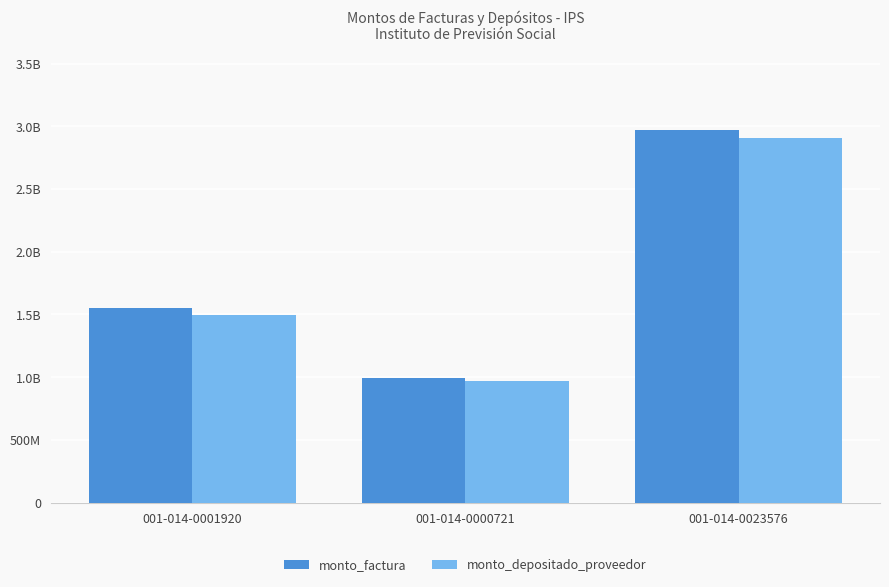

Does the chart contain stacked bars?

No